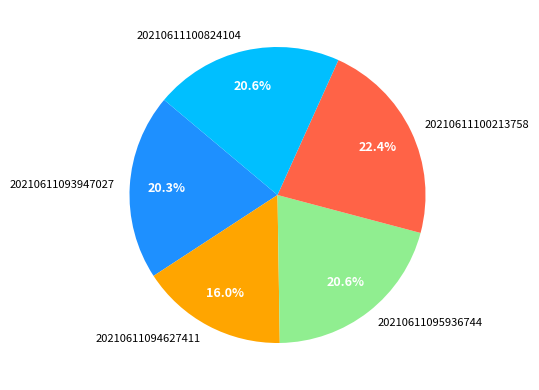

What is the total percentage of 20210611095936744 and 20210611100213758?

43.0%